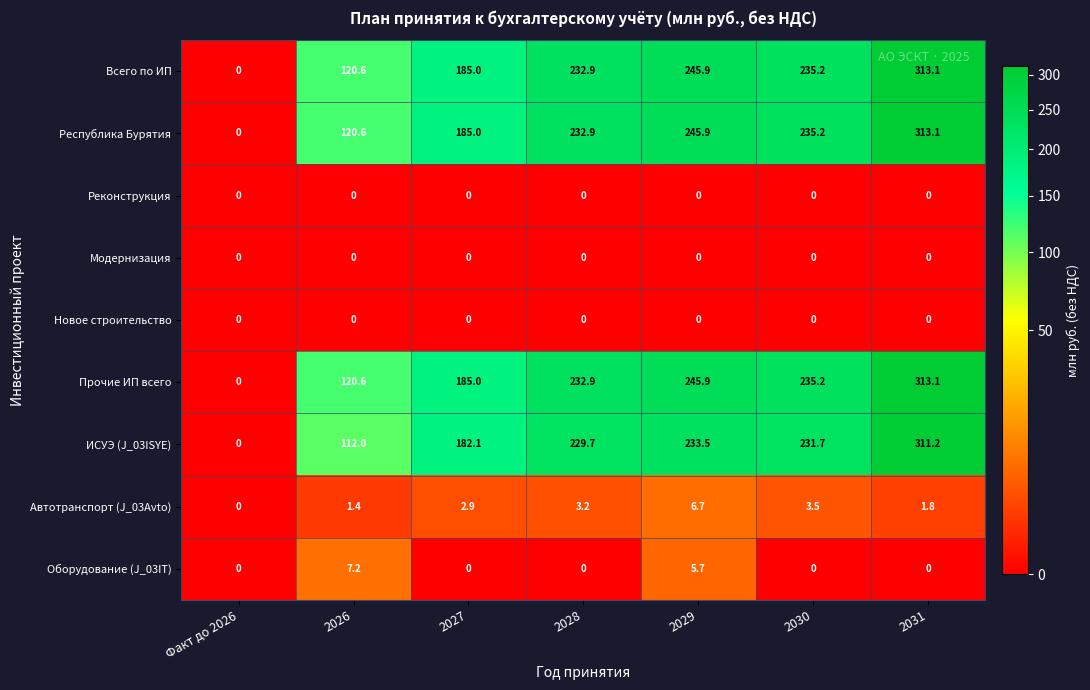

Count the number of data series in this chart.

9